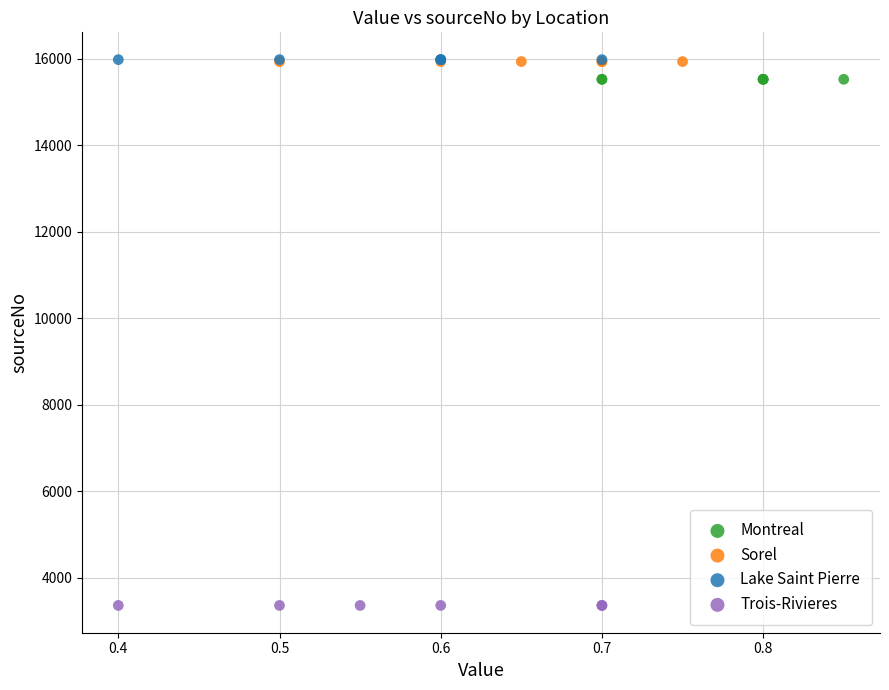

Which series contains the lowest Y value?

Trois-Rivieres